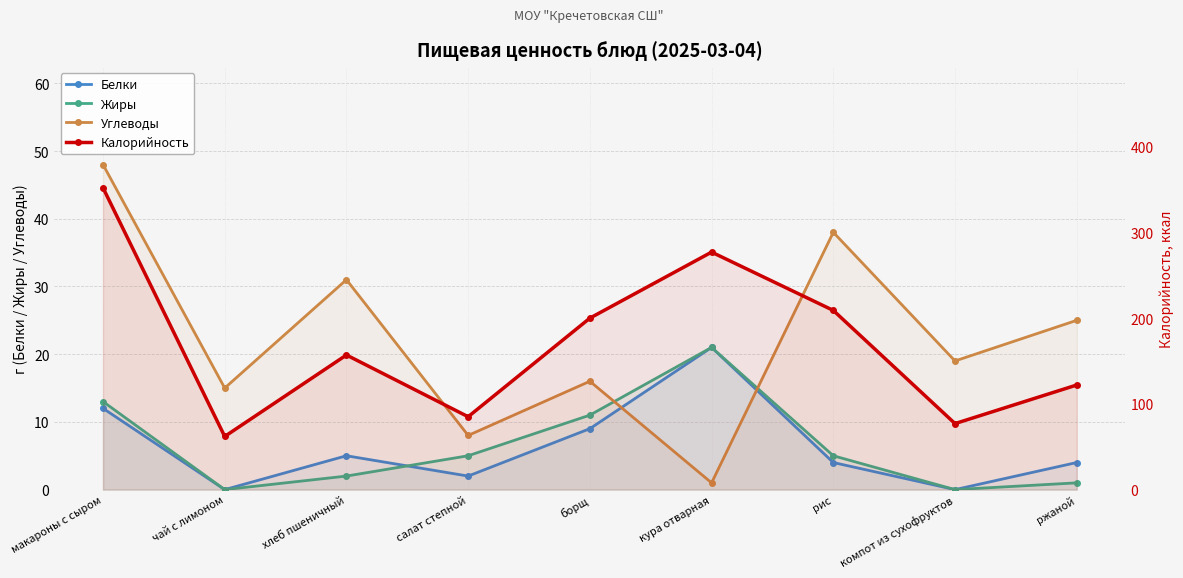

At which label is Белки closest to 10?

борщ